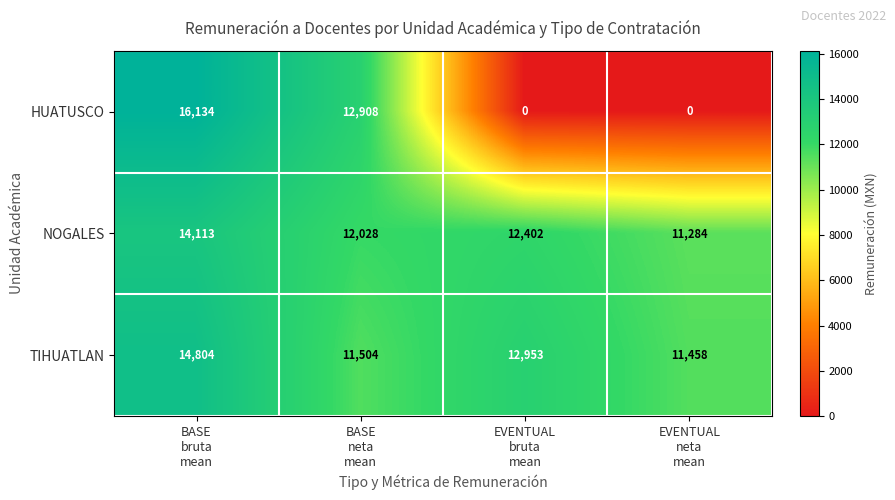

At which category does the chart reach its peak across all series?

BASE
bruta
mean